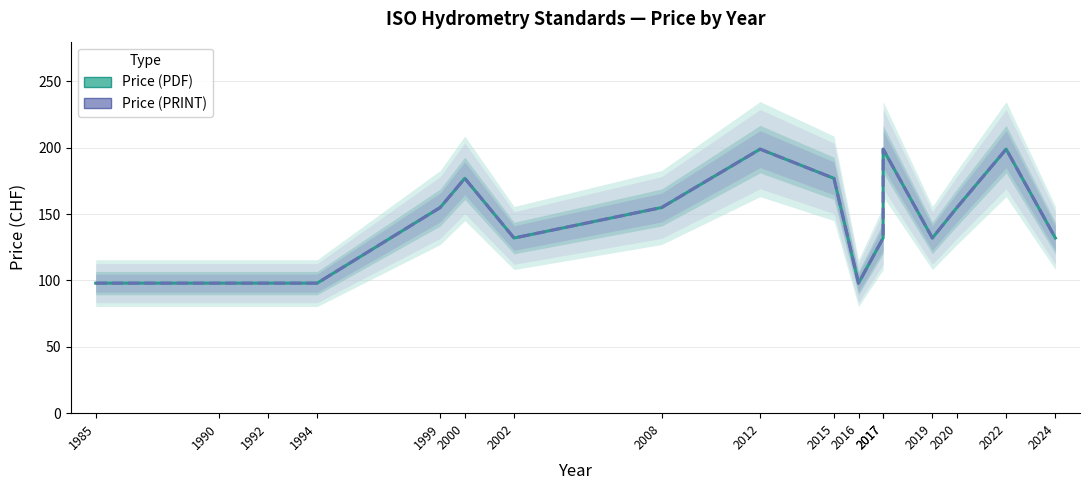

How many data points in Price (PRINT) are less than 132?

5